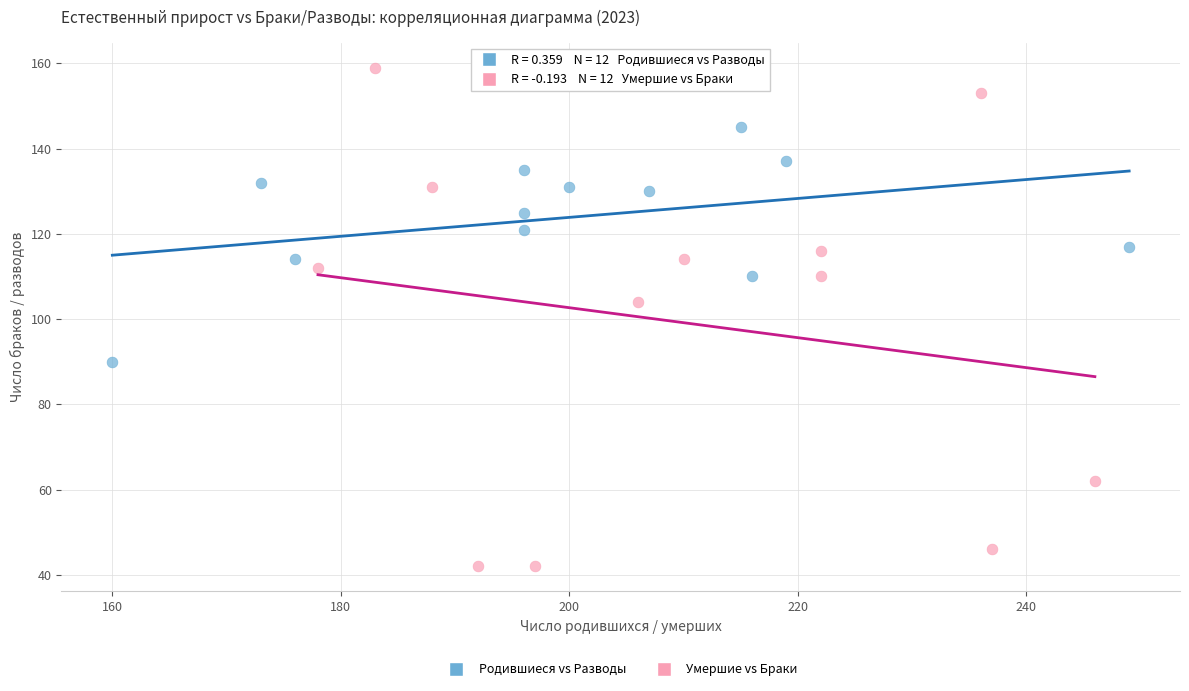

Which series has the largest Y range (max minus min)?

Умершие vs Браки